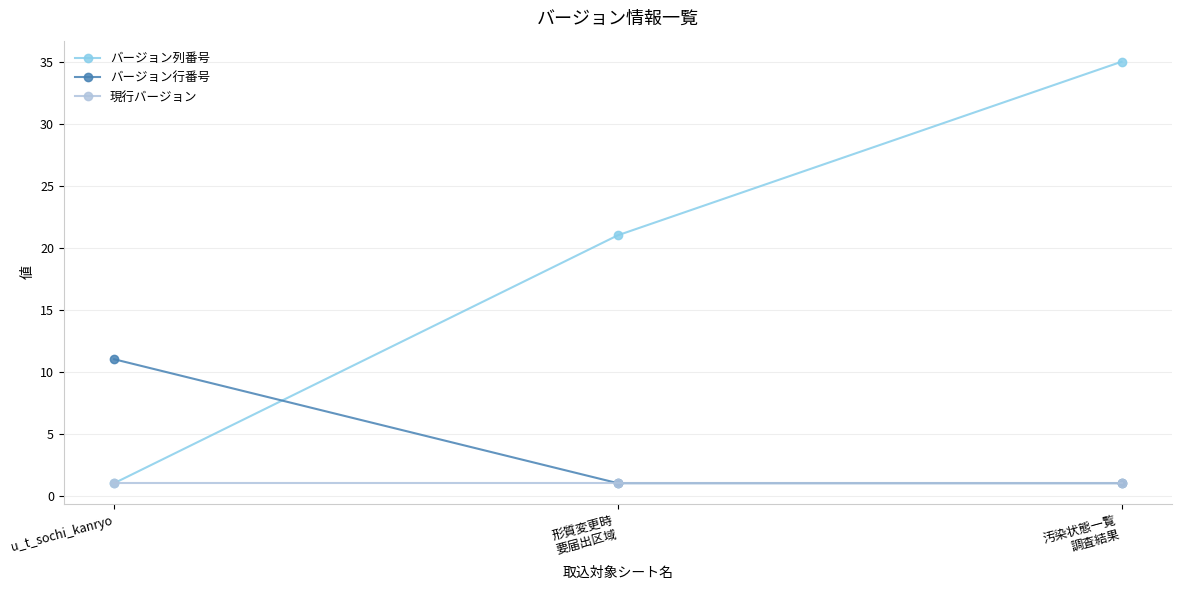

How many data points does each series have?

3